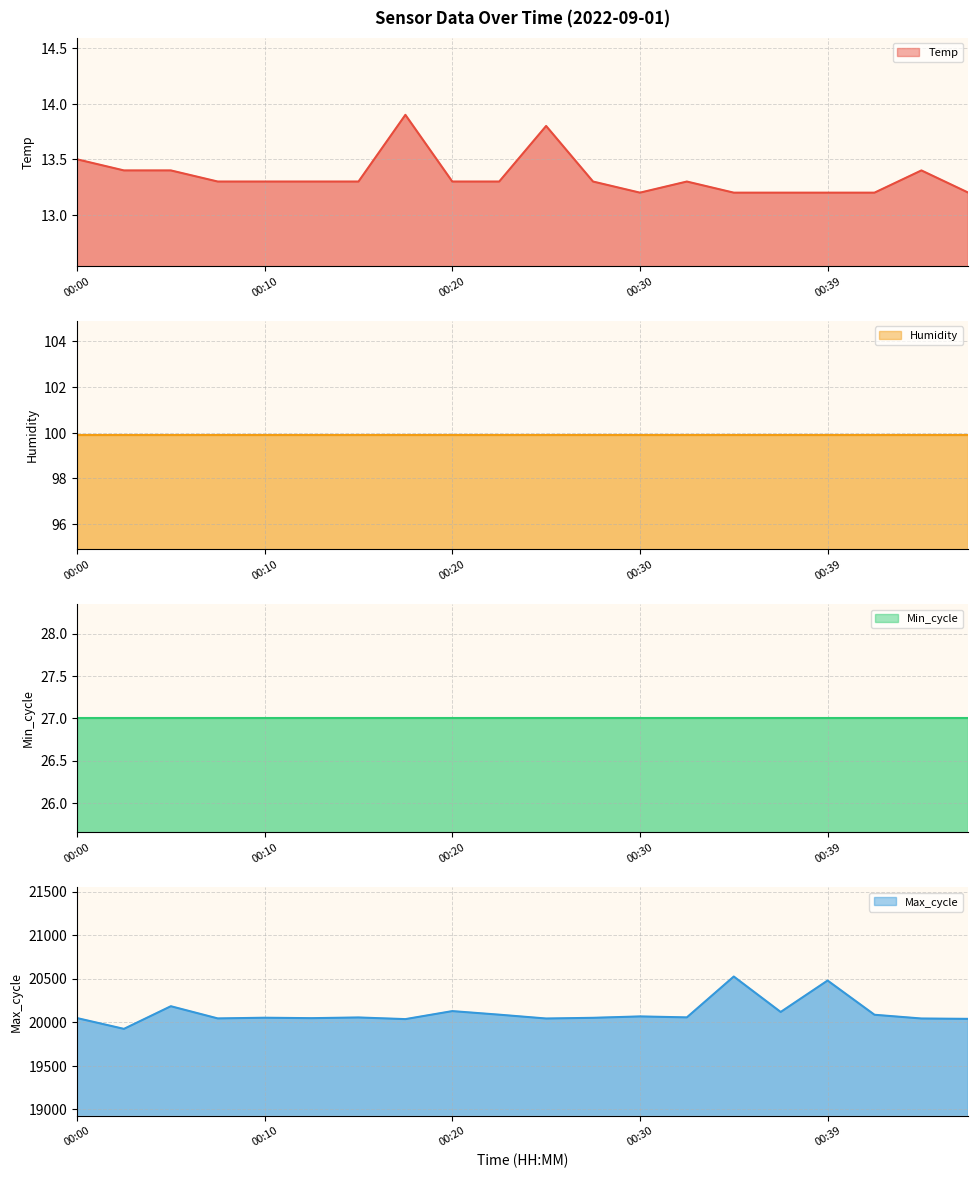

Is it true that Max_cycle equals 20047.0 at 00:00?

True